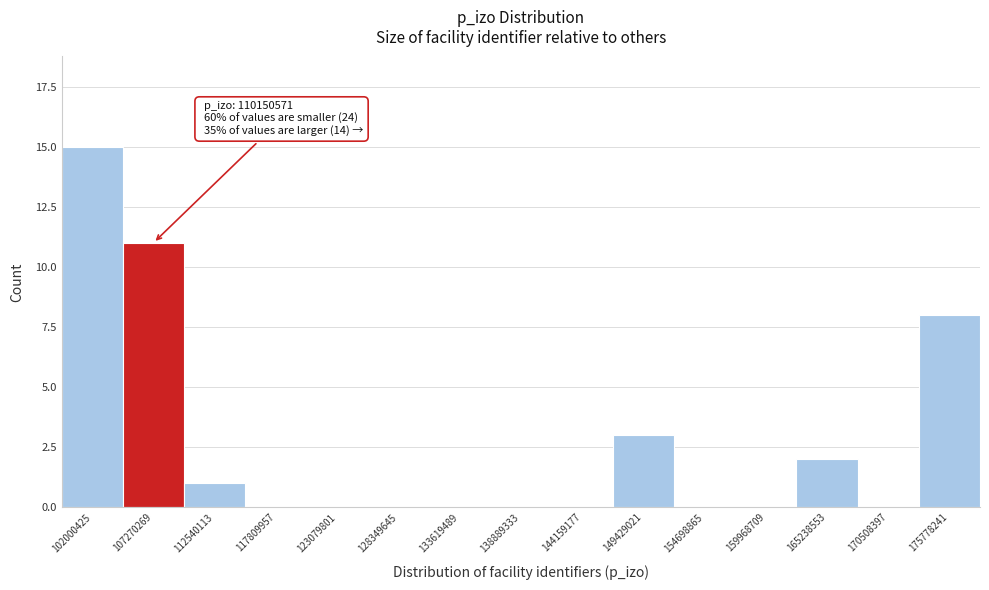

Reading right to left, list all the values displayed in this chart.

175778241=8	170508397=0	165238553=2	159968709=0	154698865=0	149429021=3	144159177=0	138889333=0	133619489=0	128349645=0	123079801=0	117809957=0	112540113=1	107270269=11	102000425=15